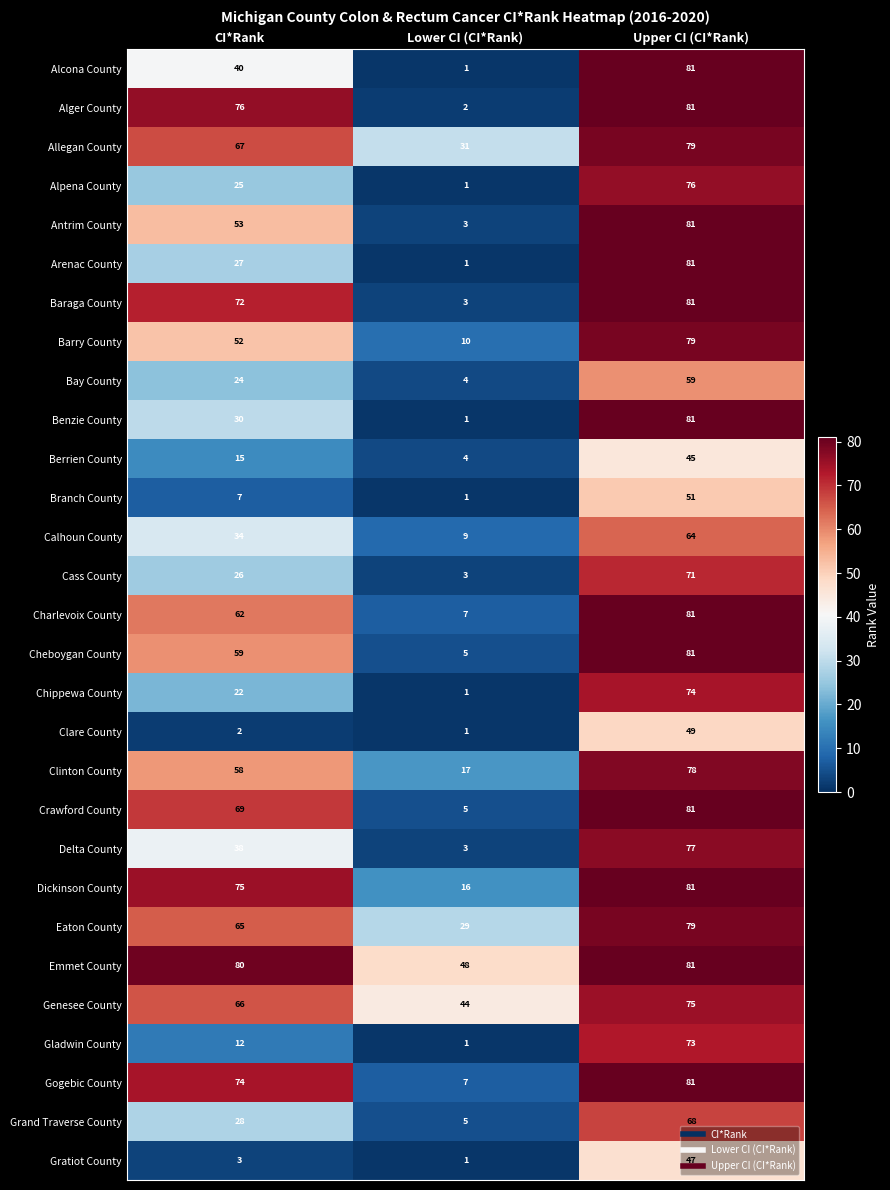

Rank the categories by Dickinson County value from highest to lowest.

Upper CI (CI*Rank), CI*Rank, Lower CI (CI*Rank)